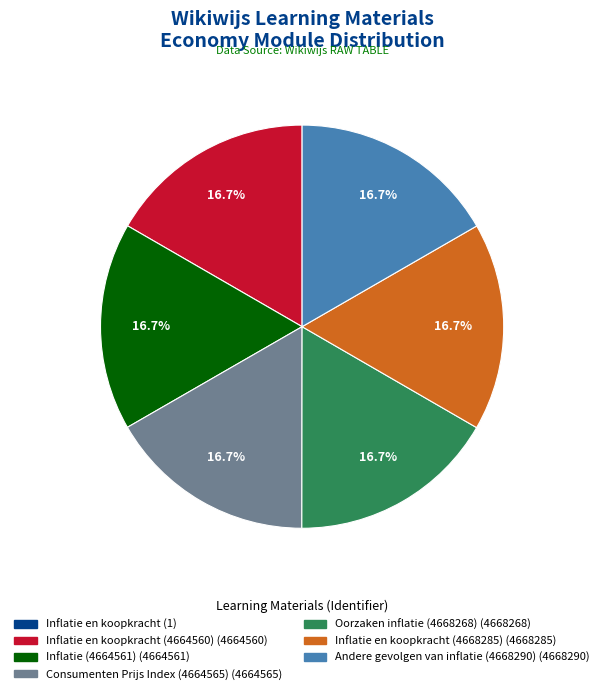

Is there any slice that represents more than half of the pie?

No